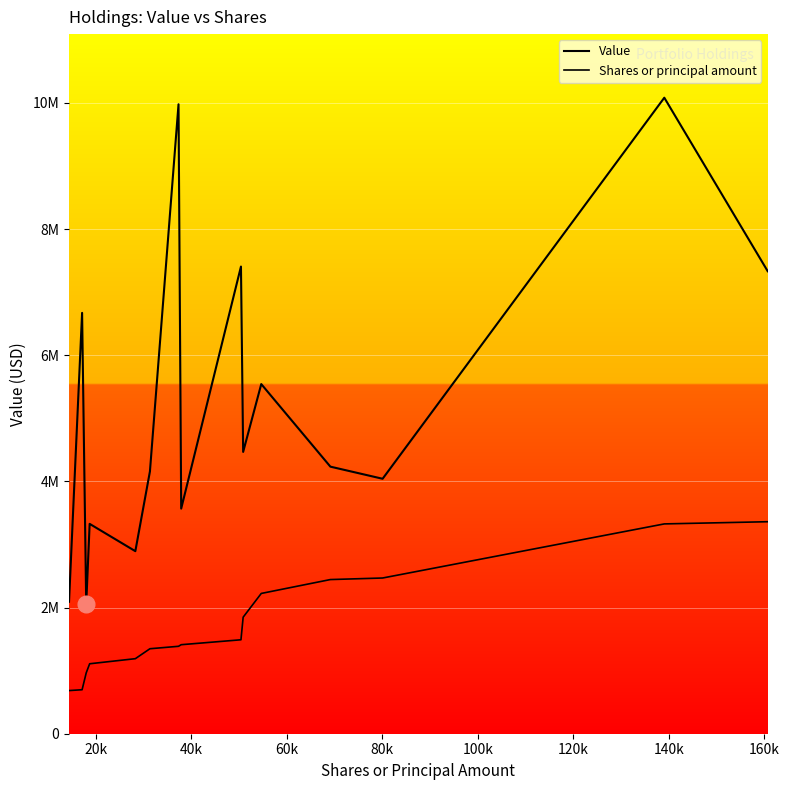

What is the value of the Value point at the 8th from the left?

3569000.0